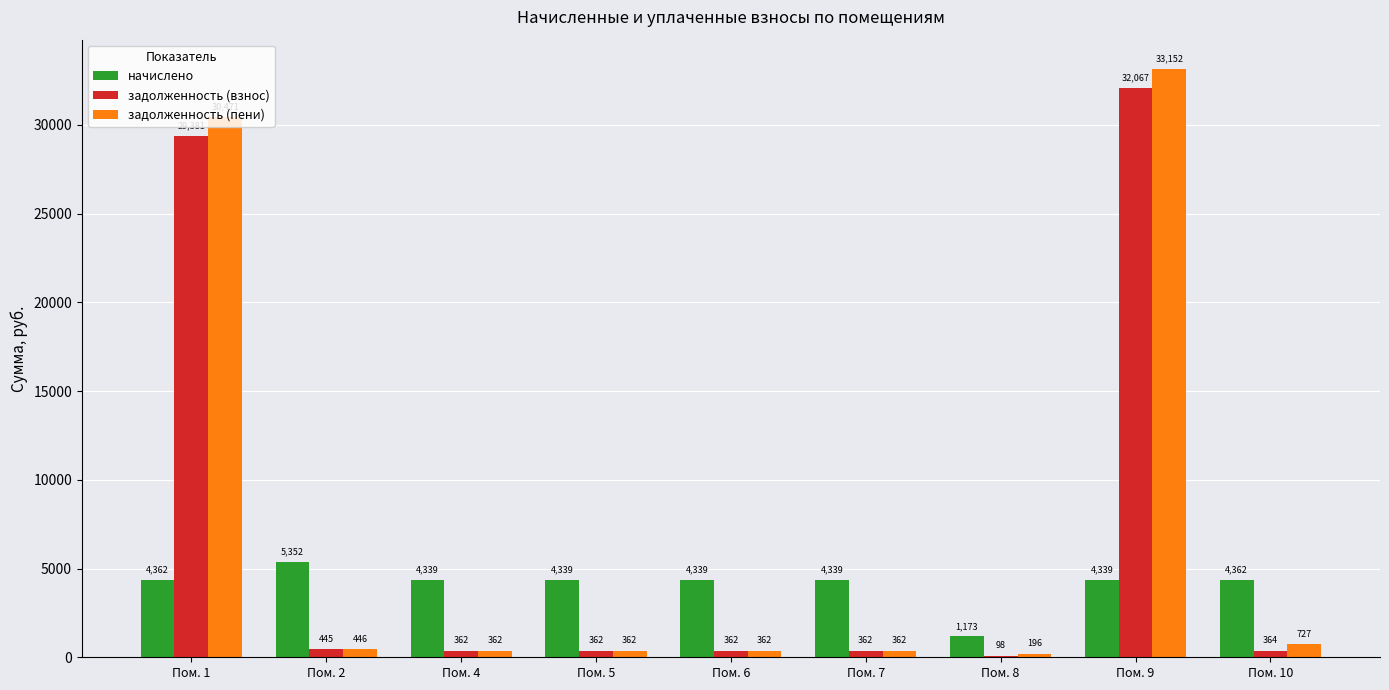

Which series has the largest range (max minus min)?

задолженность (пени)